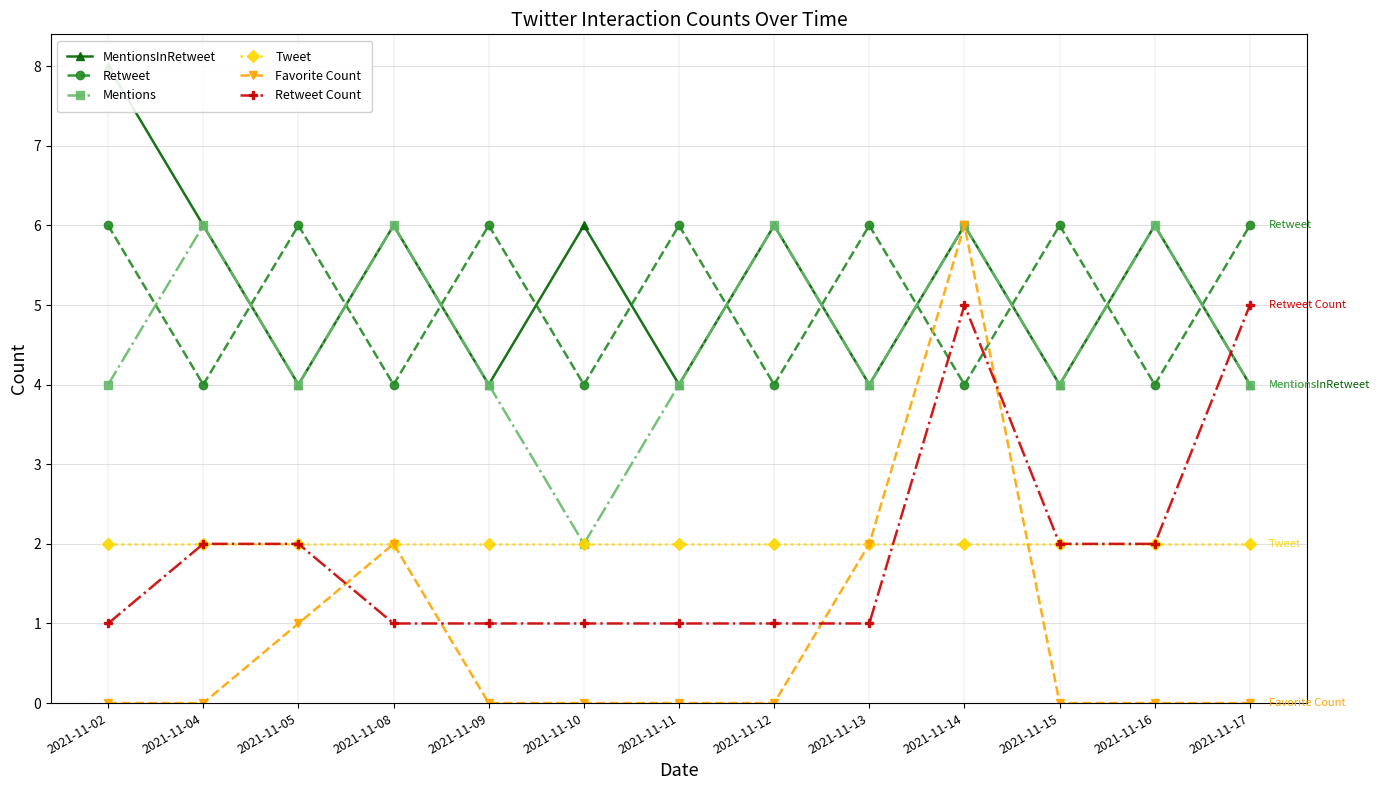

What is the difference between the second highest and minimum values in the Retweet series?

2